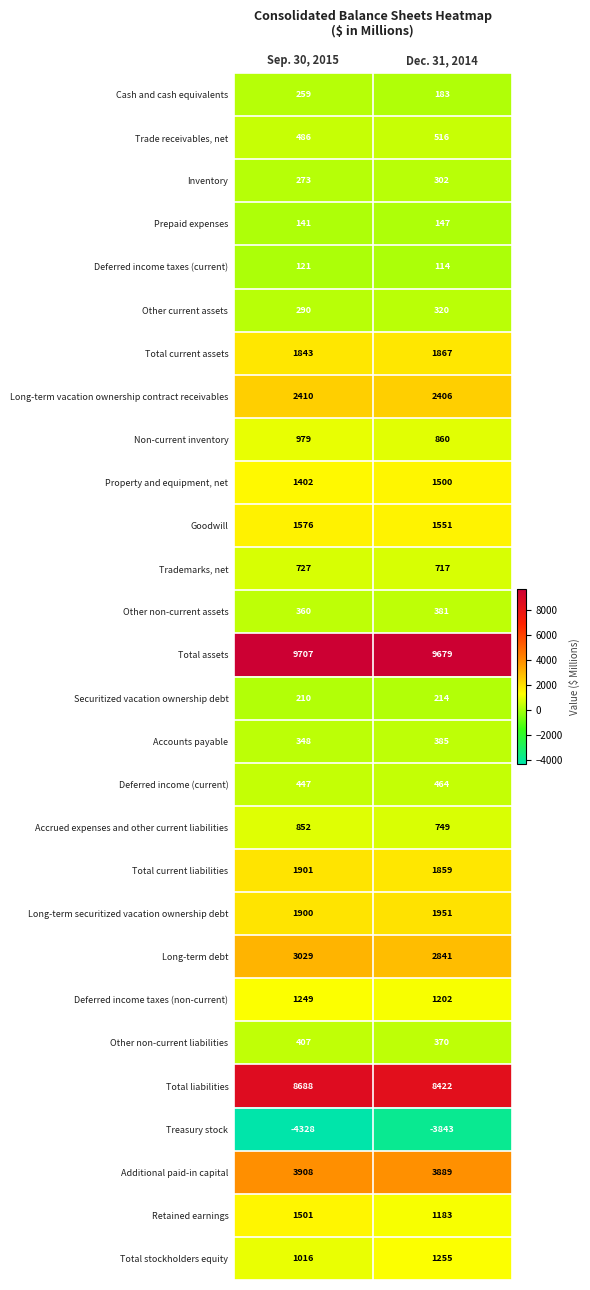

What is the difference between the maximum and minimum values in the Property and equipment, net series?

98